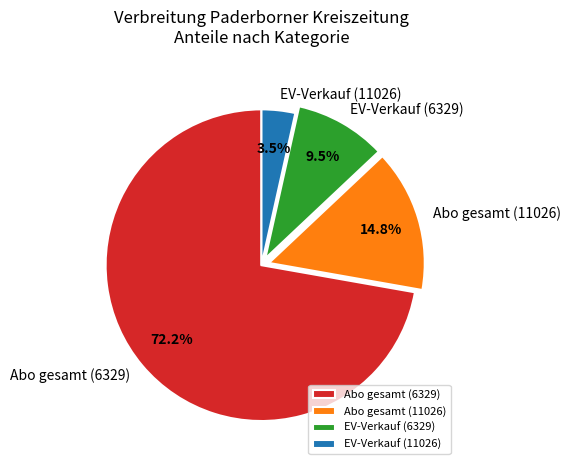

To the nearest percent, what is the difference between the largest and smallest slice percentages?

69%